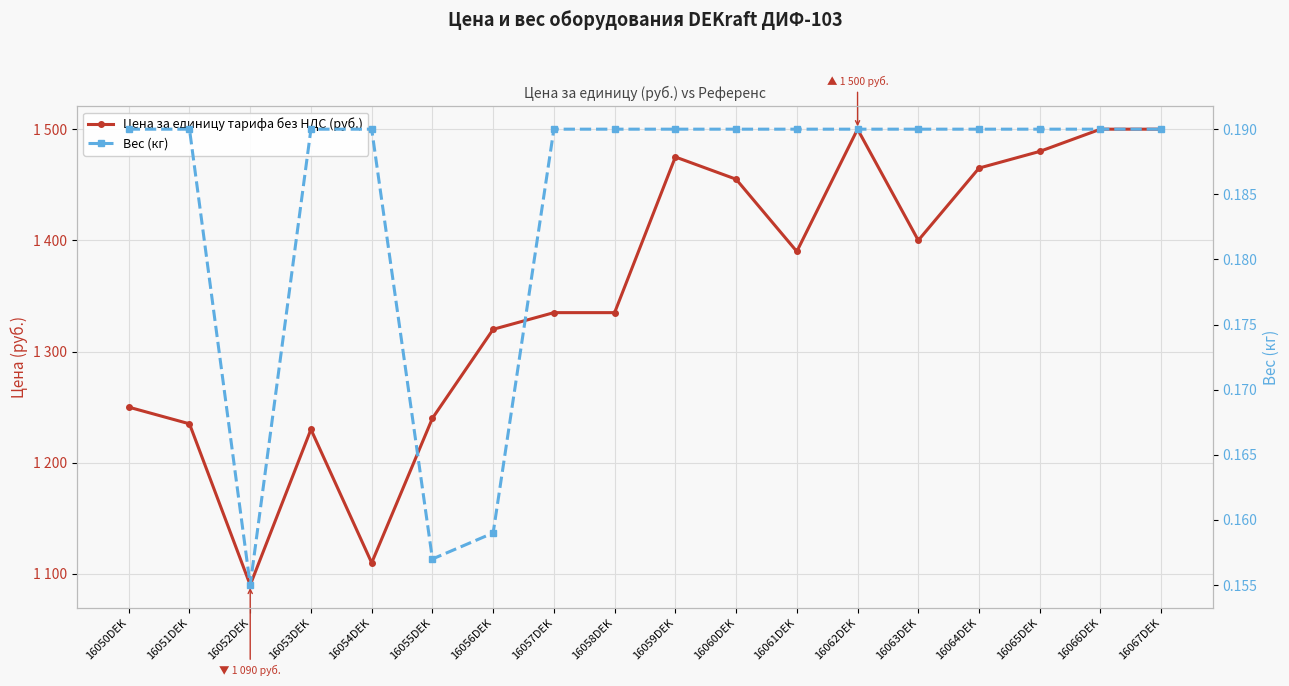

What is the value of the Цена за единицу тарифа без НДС (руб.) point at the 1st from the left?

1250.0